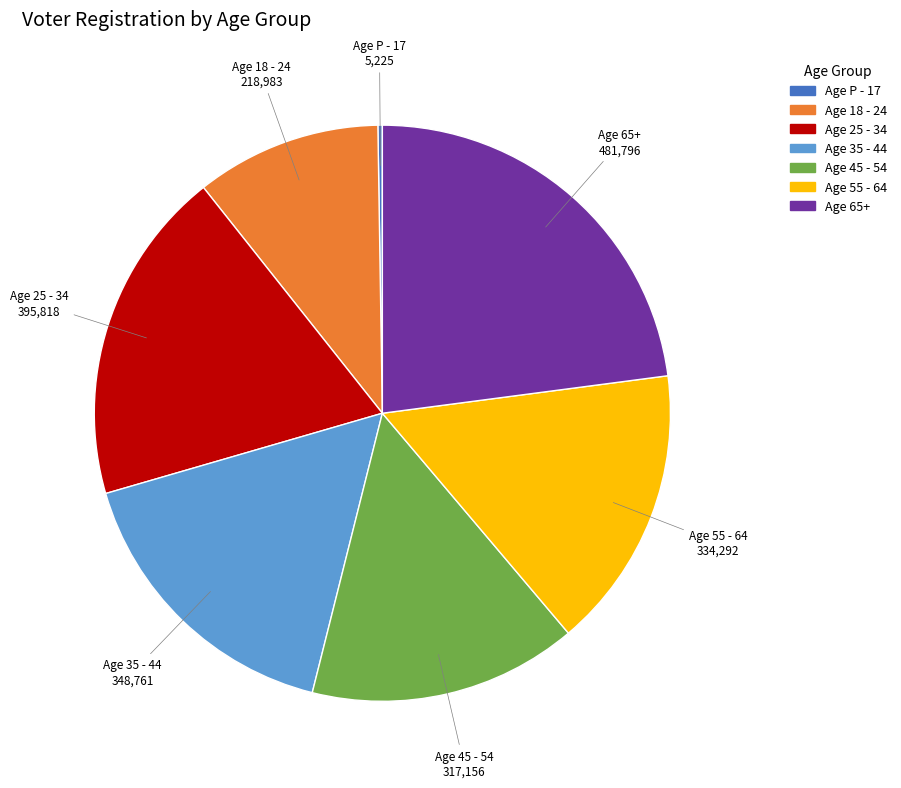

What is the ratio of the value at Age 25 - 34 to the value at Age 55 - 64?

1.2